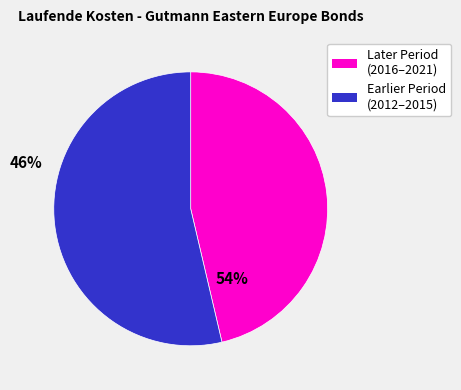

Do Later Period (2016–2021) and Earlier Period (2012–2015) together represent more than half of the pie?

Yes